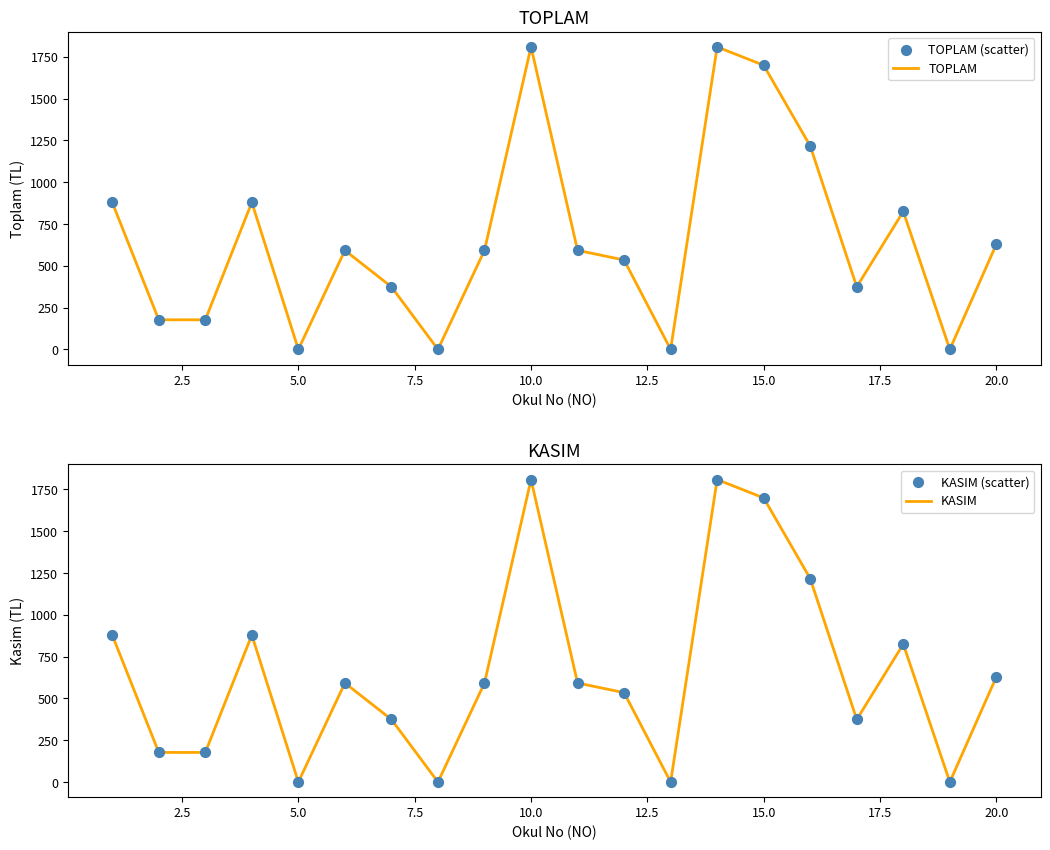

Which series has the largest Y range (max minus min)?

TOPLAM